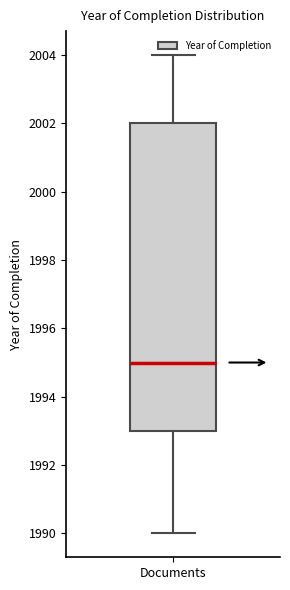

Transcribe this box plot: give where the median line is, the range the box spans, and where the two whiskers end, as read against the y-axis. The values are not printed on the chart, so give them approximately, as read against the axis.

median 1995, box 1993 to 2002, whiskers 1990 to 2004